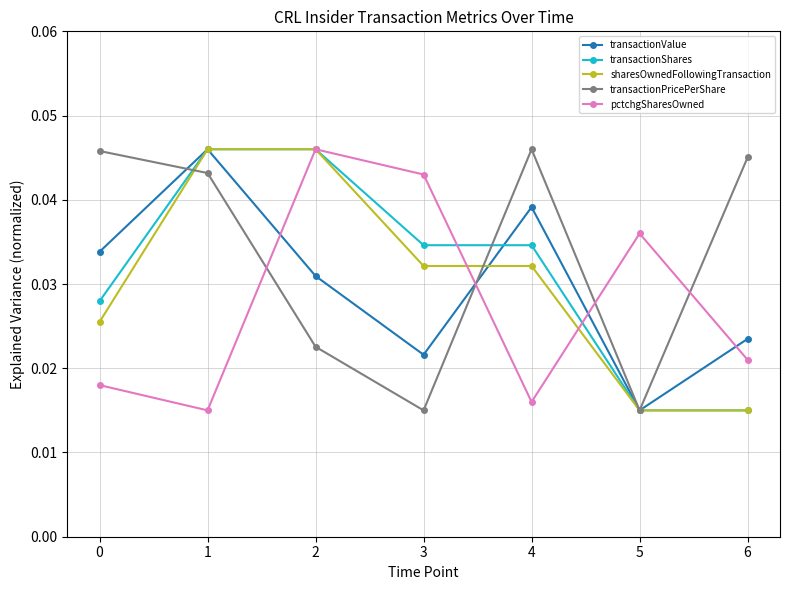

Does the chart display data point markers on the line(s)?

Yes